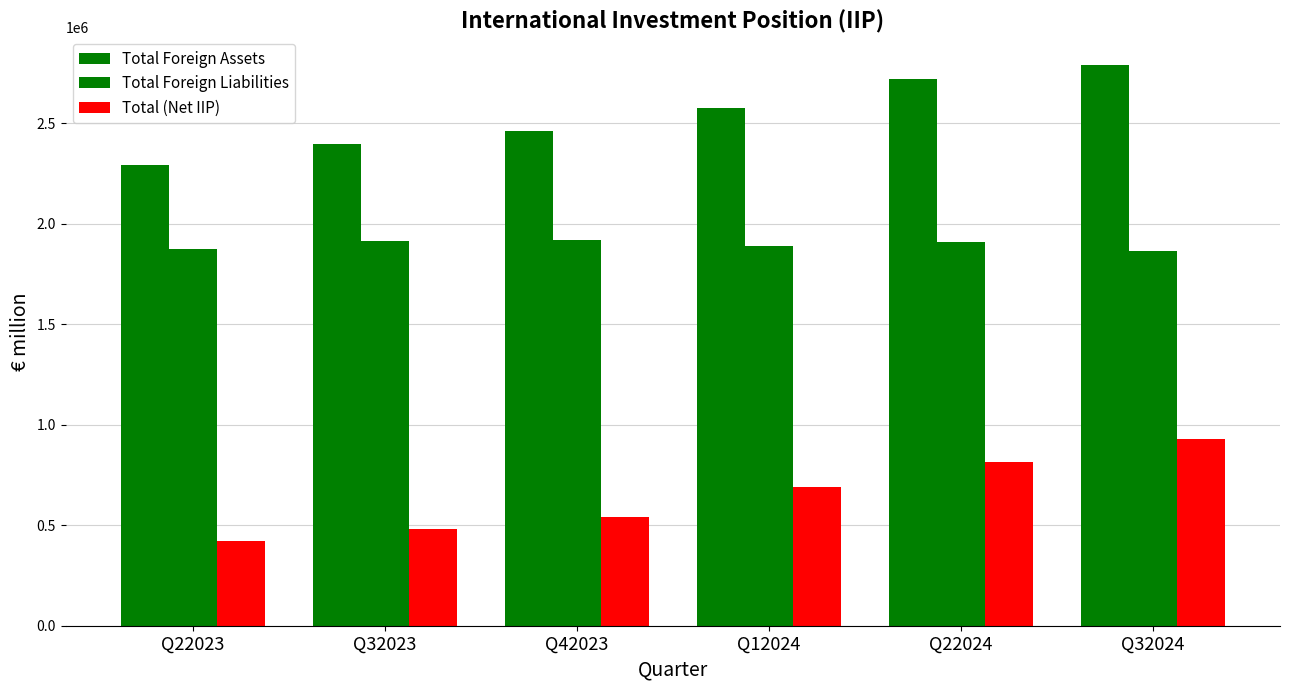

At Q32024, list the series in order from smallest to largest.

Total (Net IIP), Total Foreign Liabilities, Total Foreign Assets